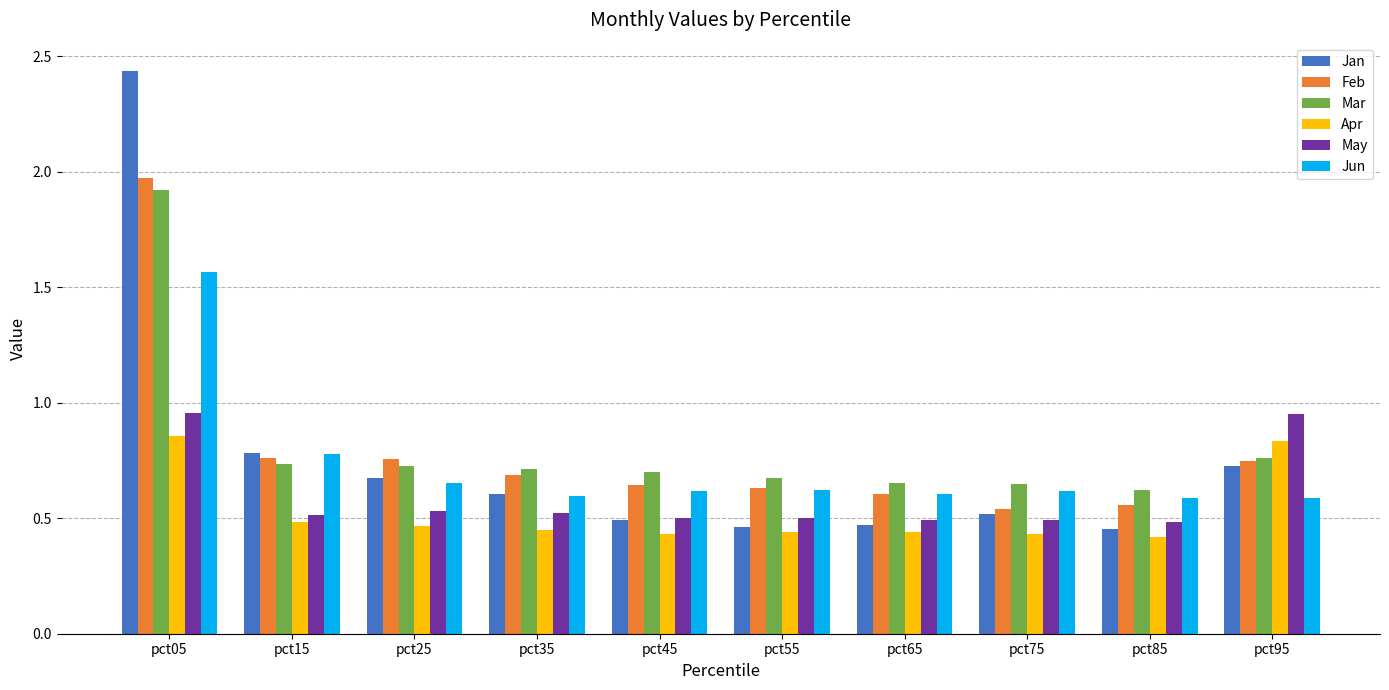

How many data points does each series have?

10